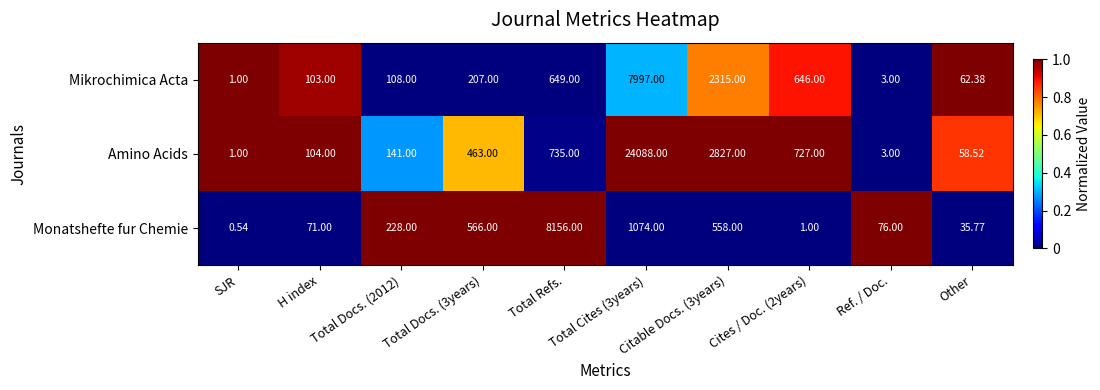

At which category is the sum across all series the highest?

Total Cites (3years)